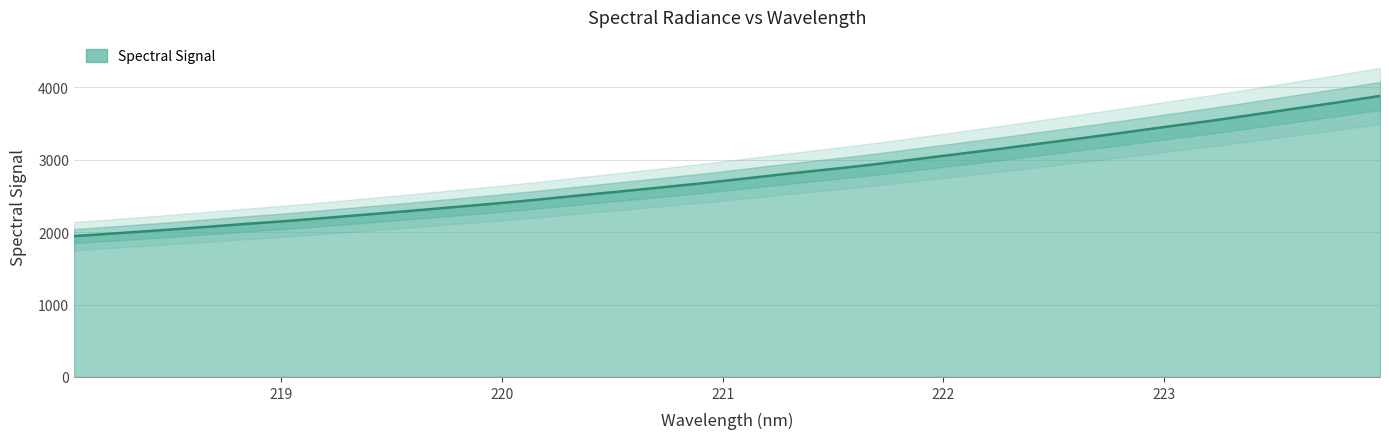

Which category has the highest value across all series?

223.9802